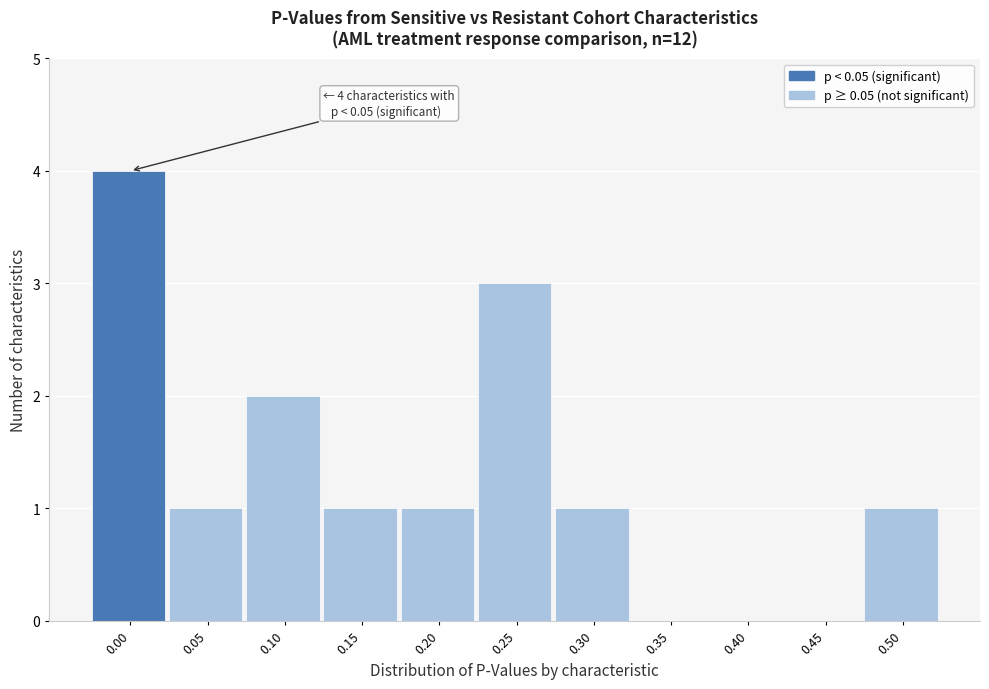

Reading left to right, what are all the values shown in this chart?

0.00=4	0.05=1	0.10=2	0.15=1	0.20=1	0.25=3	0.30=1	0.35=0	0.40=0	0.45=0	0.50=1